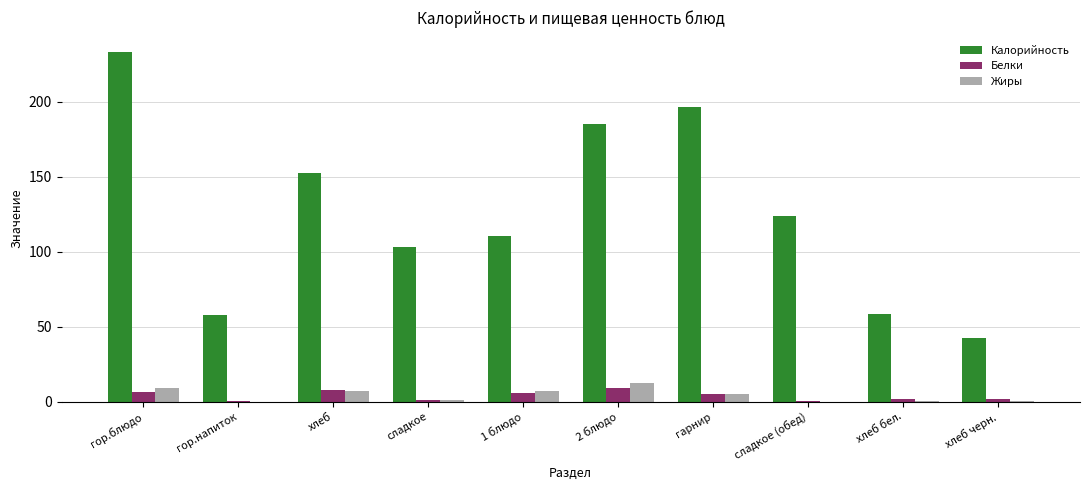

Which label corresponds to the largest value in the chart?

гор.блюдо